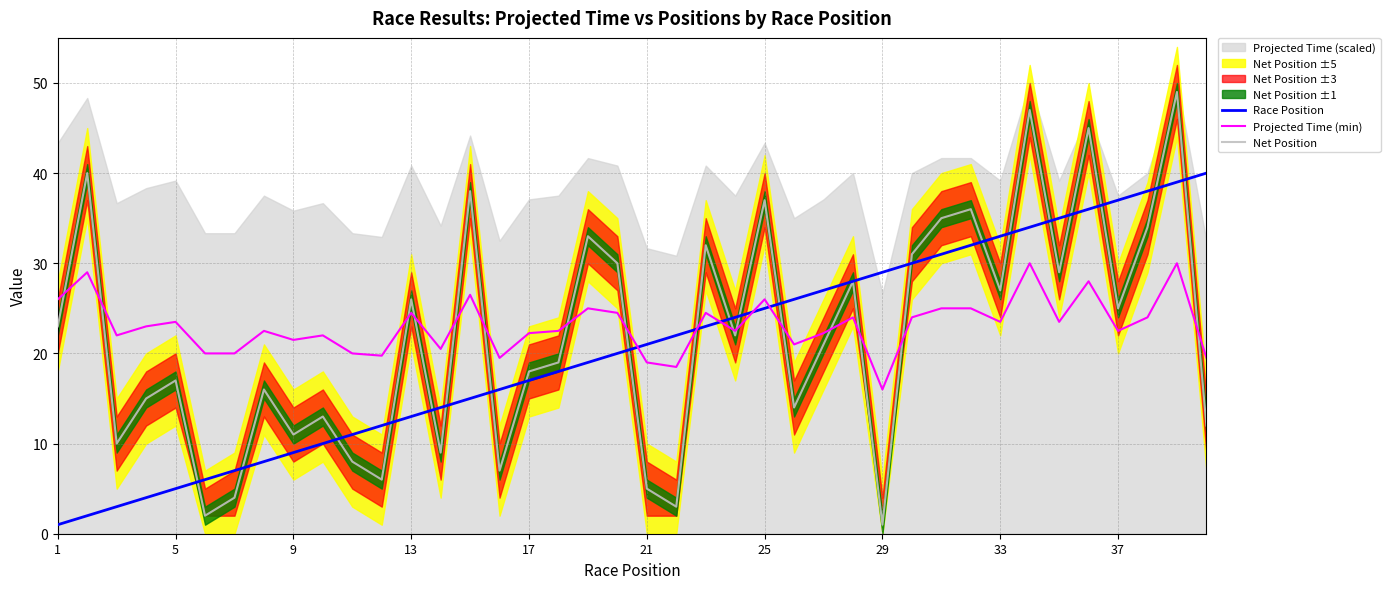

Which series has the largest range (max minus min)?

Net Position